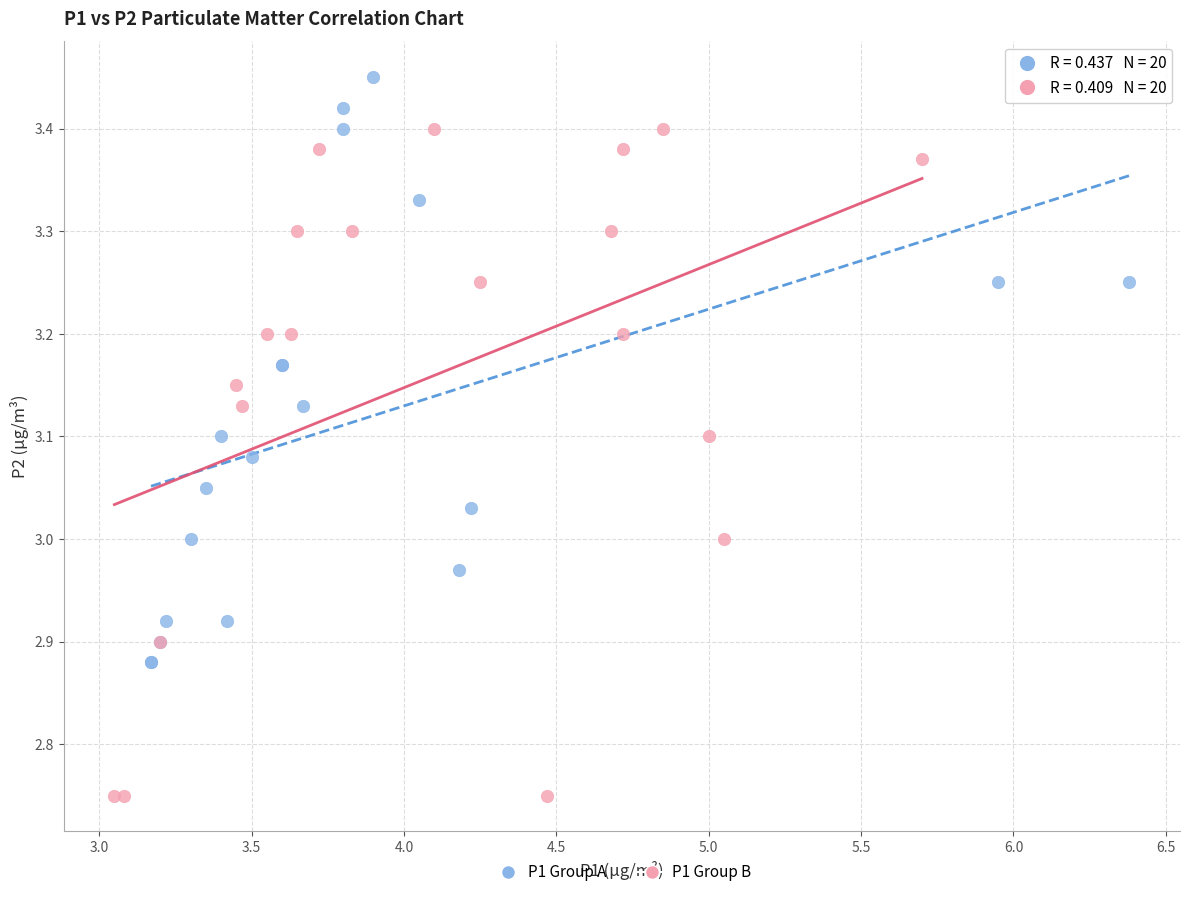

Which series reaches the maximum Y coordinate?

P1 Group A